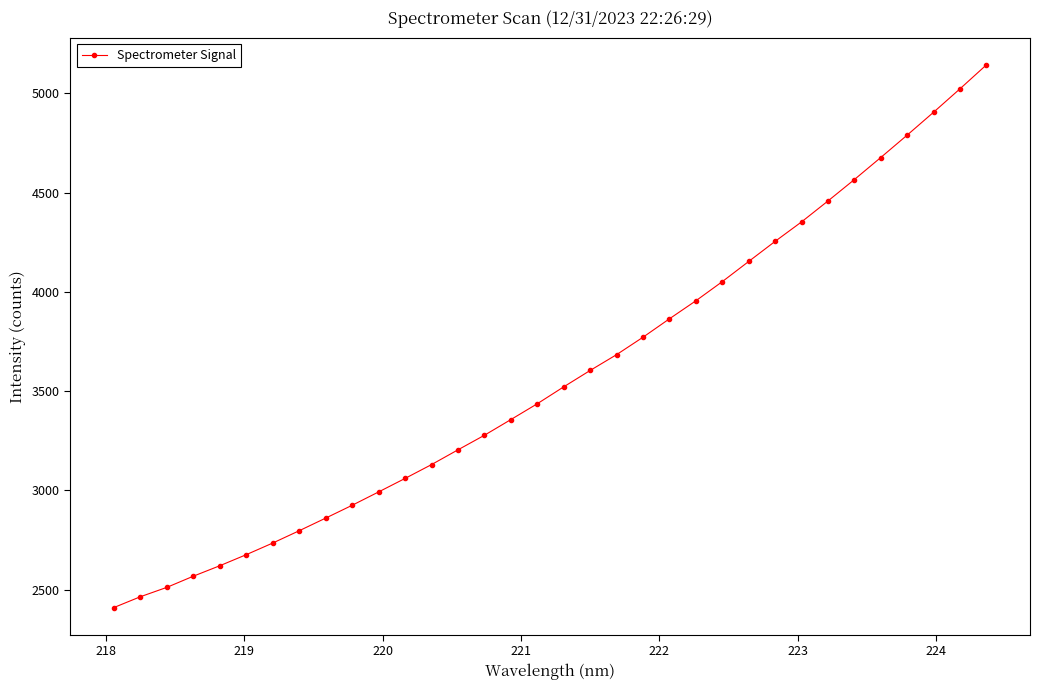

What is the difference between the maximum and minimum values?

2733.5